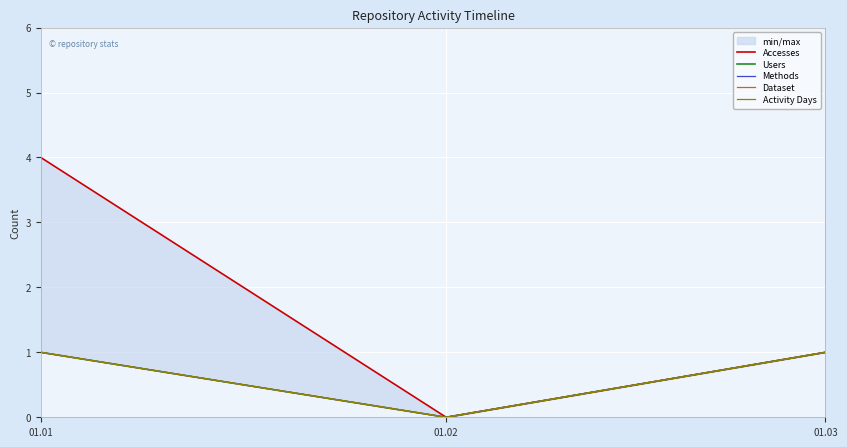

What is the difference between the maximum and minimum values in the Users series?

1